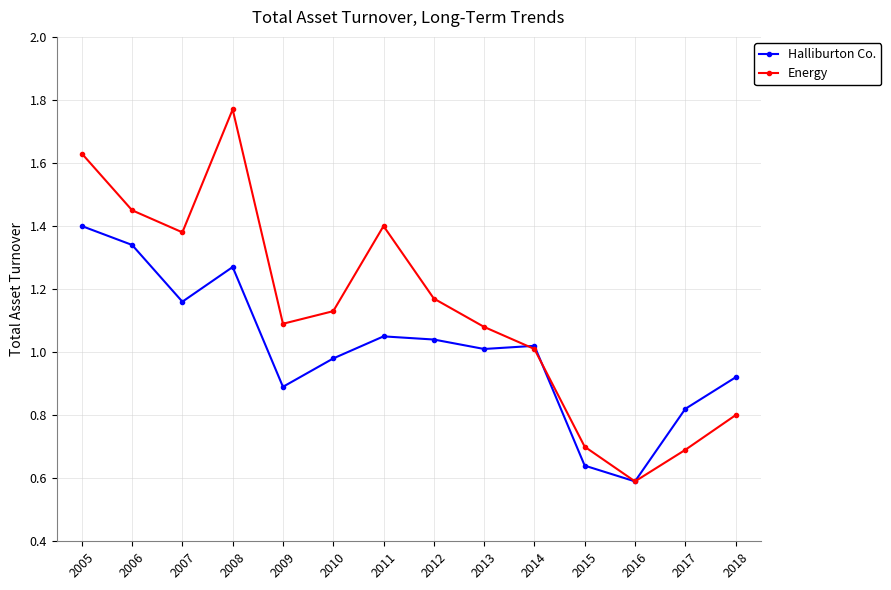

What is the total value across all series at 2018?

1.7